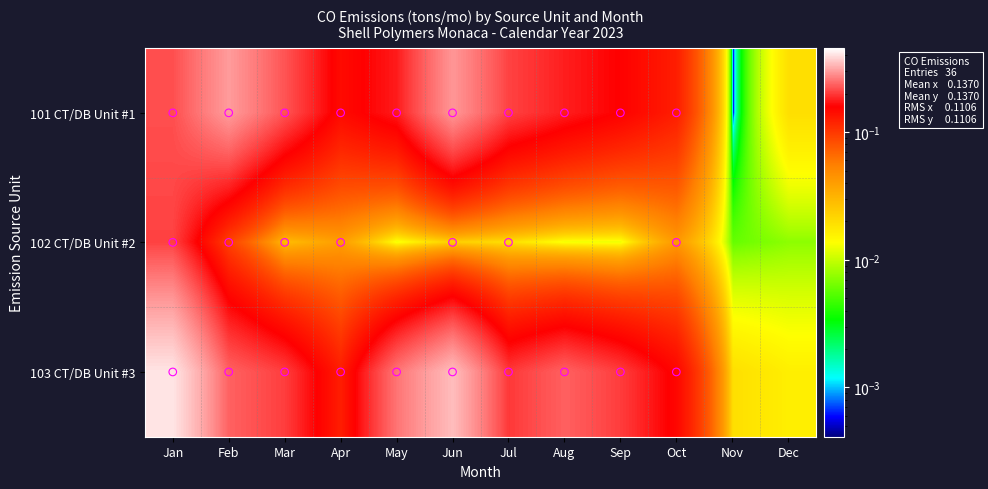

Count the number of data series in this chart.

3